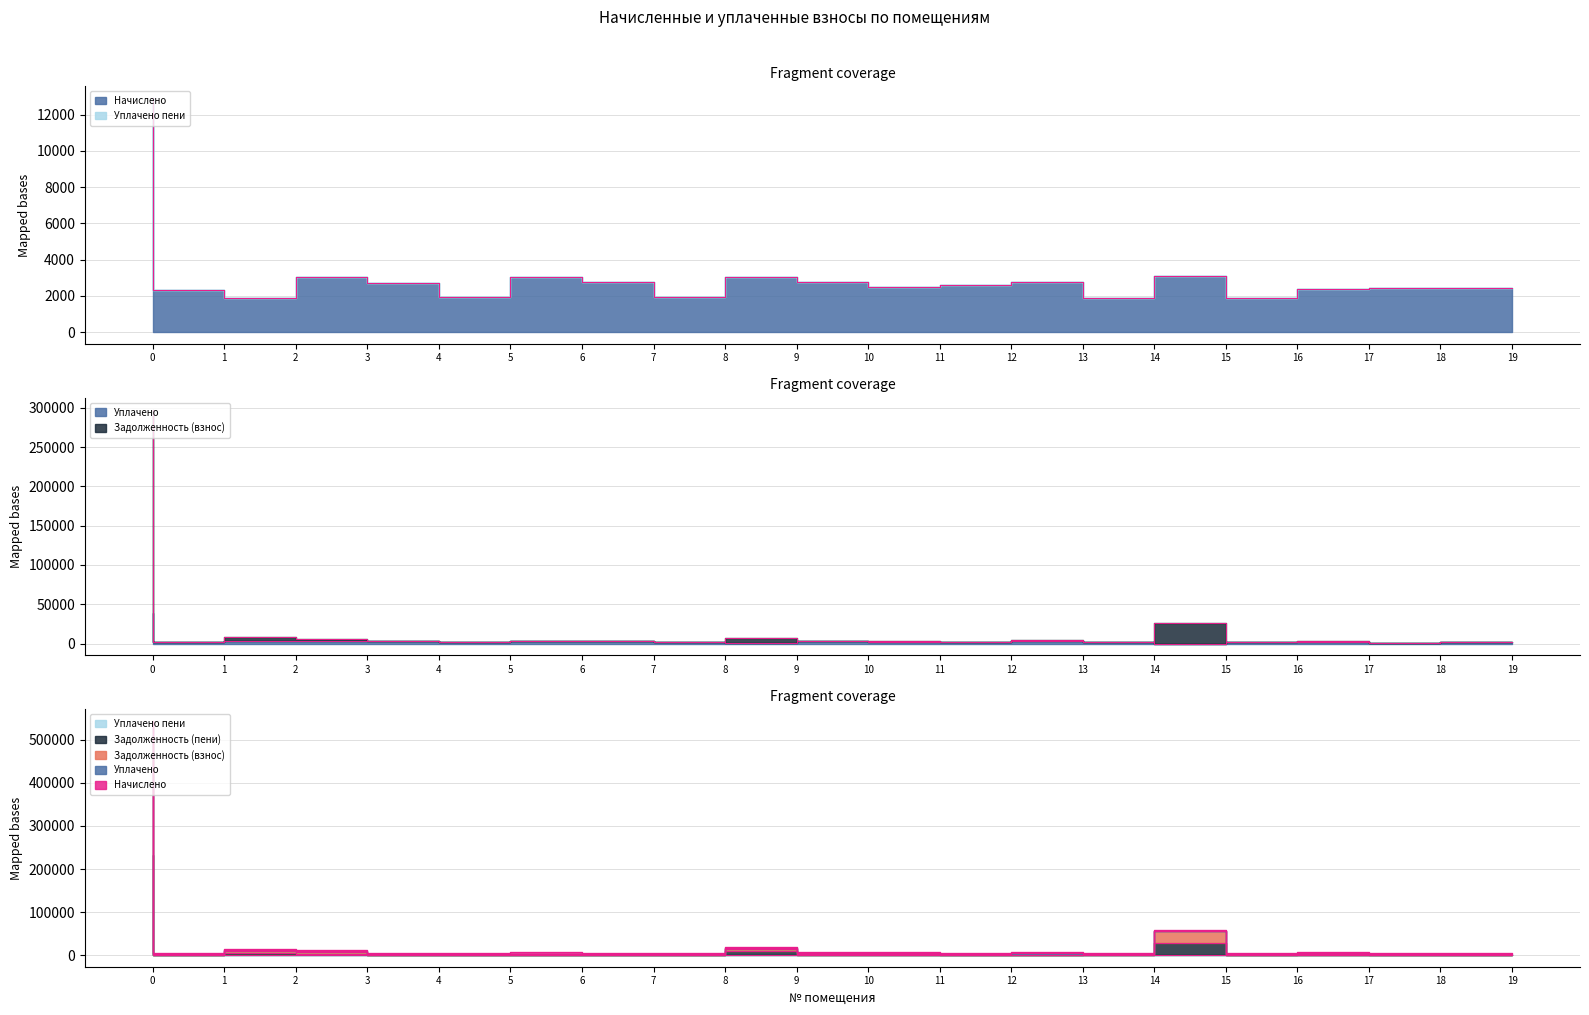

List the series in order of their peak value, lowest first.

Уплачено пени, Начислено, Уплачено, Задолженность (пени), Задолженность (взнос)